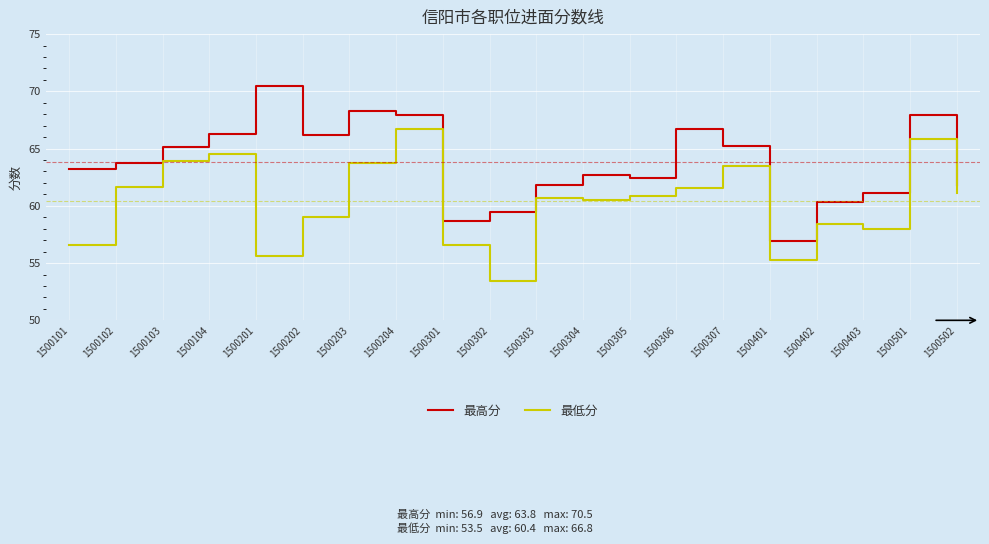

The value of 最高分 at 1500104 is 93.9. True or false?

False